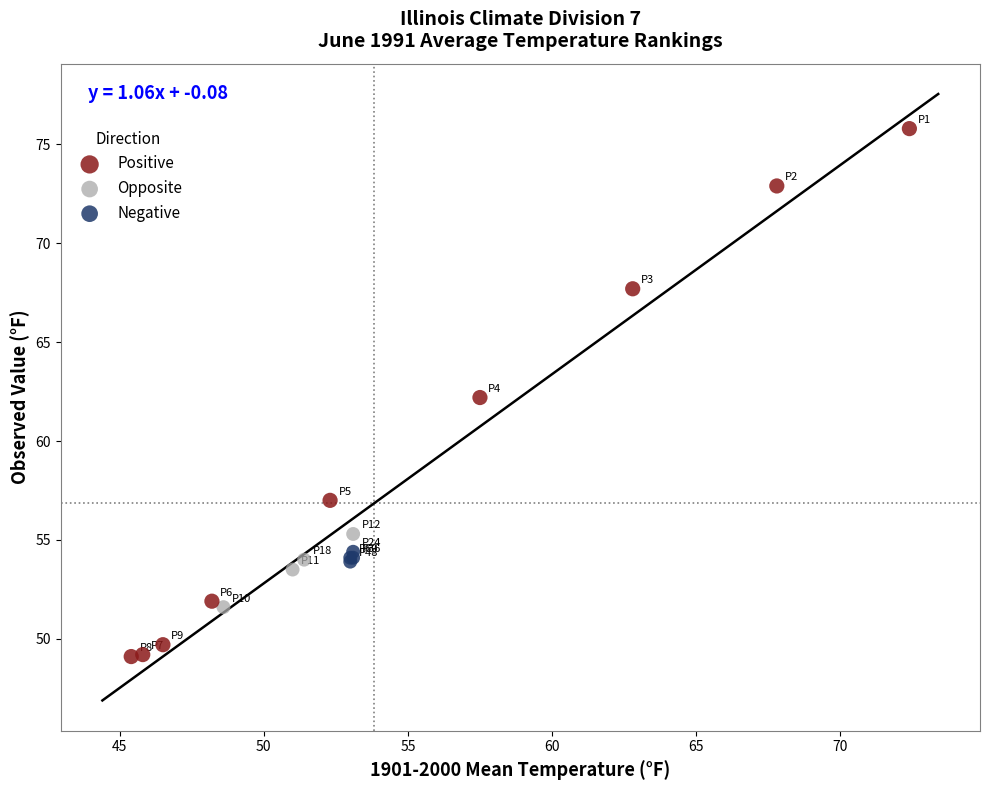

Which series contains the lowest Y value?

Positive